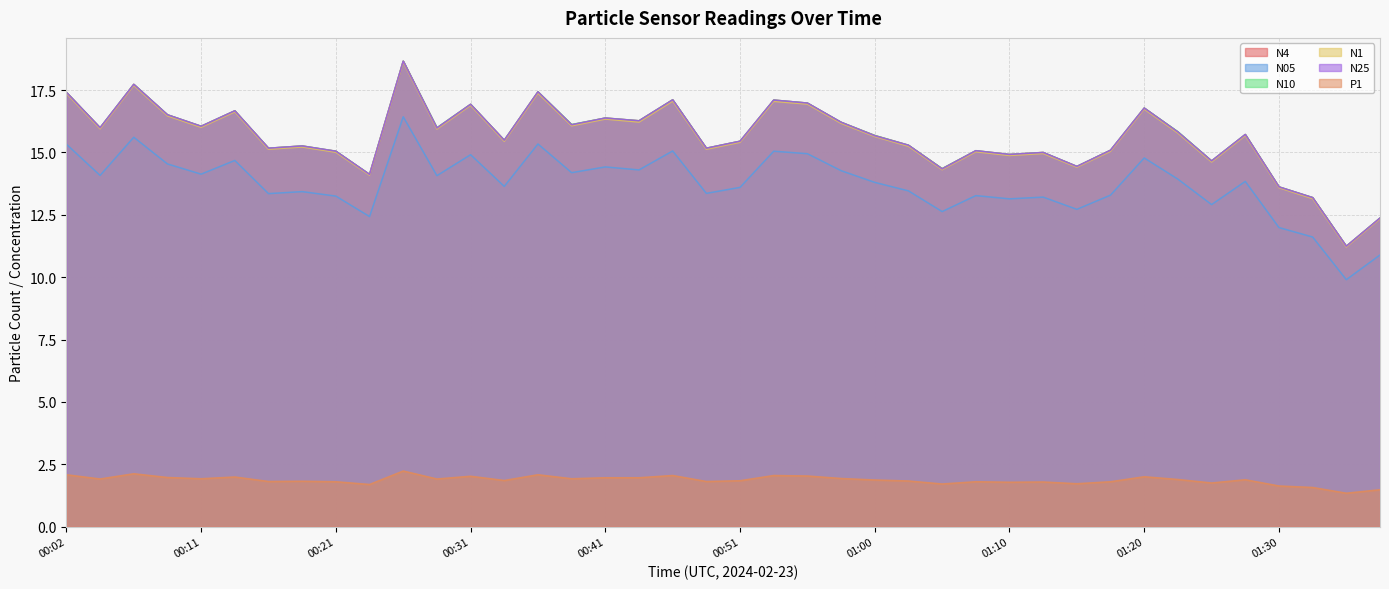

True or false: N1 and N25 intersect in this chart.

False